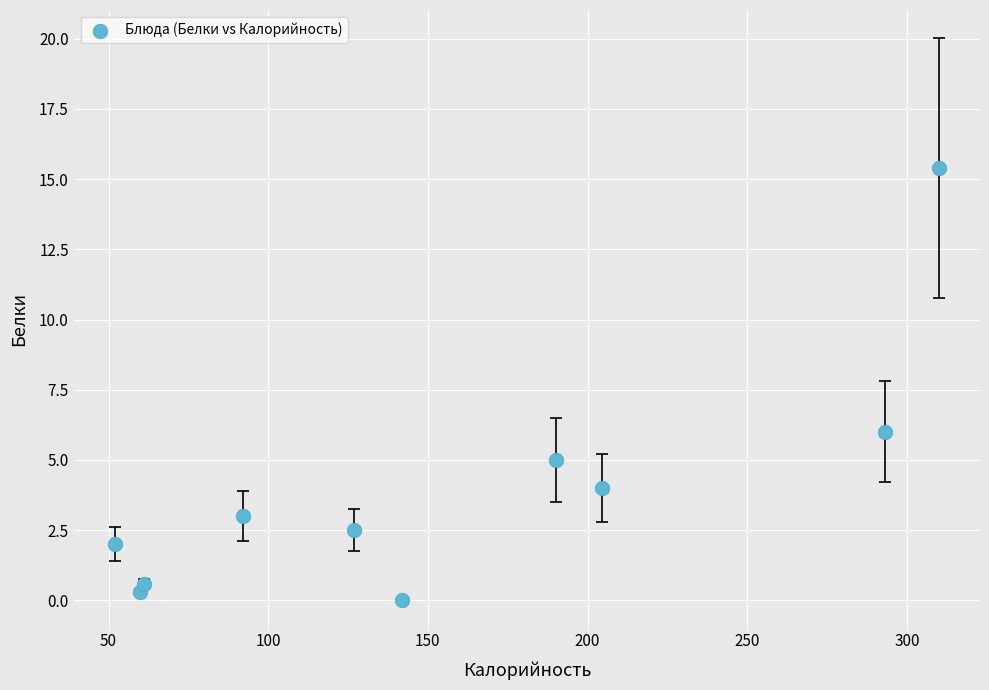

What Y value in the scatter plot is closest to 7?

6.0